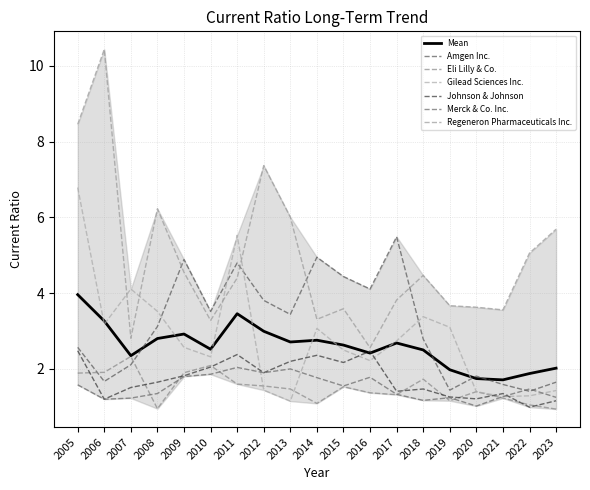

Which series changed the most between 2011 and 2017?

Gilead Sciences Inc.